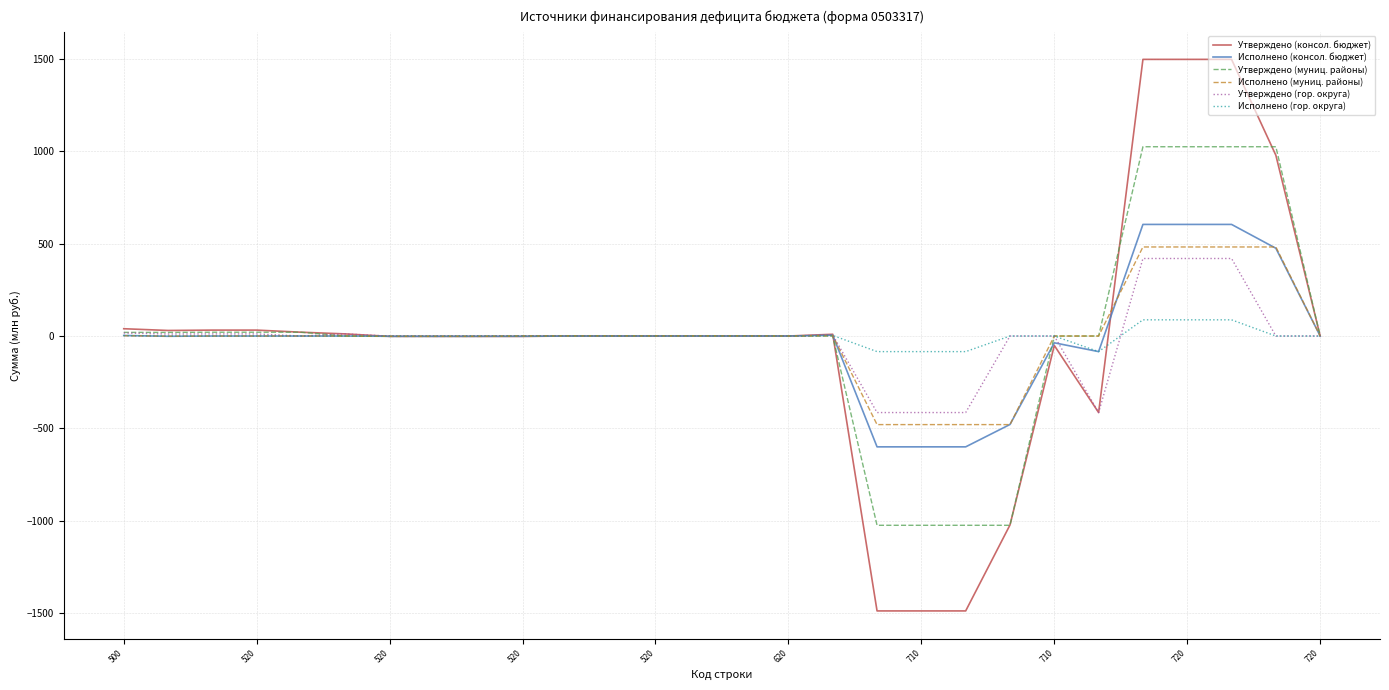

What is the average value of the Исполнено (консол. бюджет) series?

-4.0